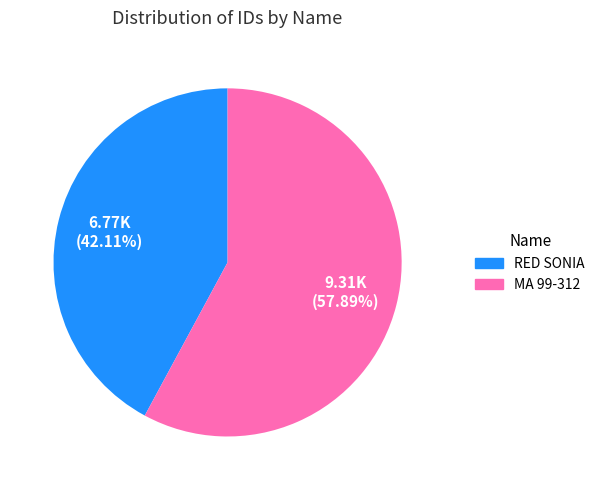

Is there any slice that represents more than half of the pie?

Yes